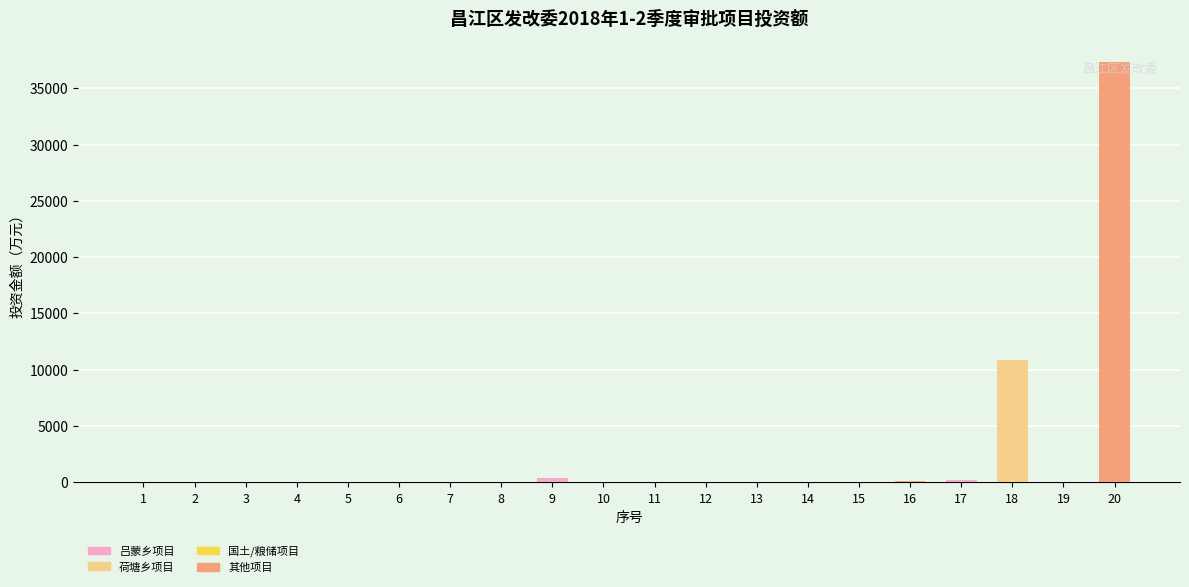

The value at 18 is 10901.9. True or false?

True